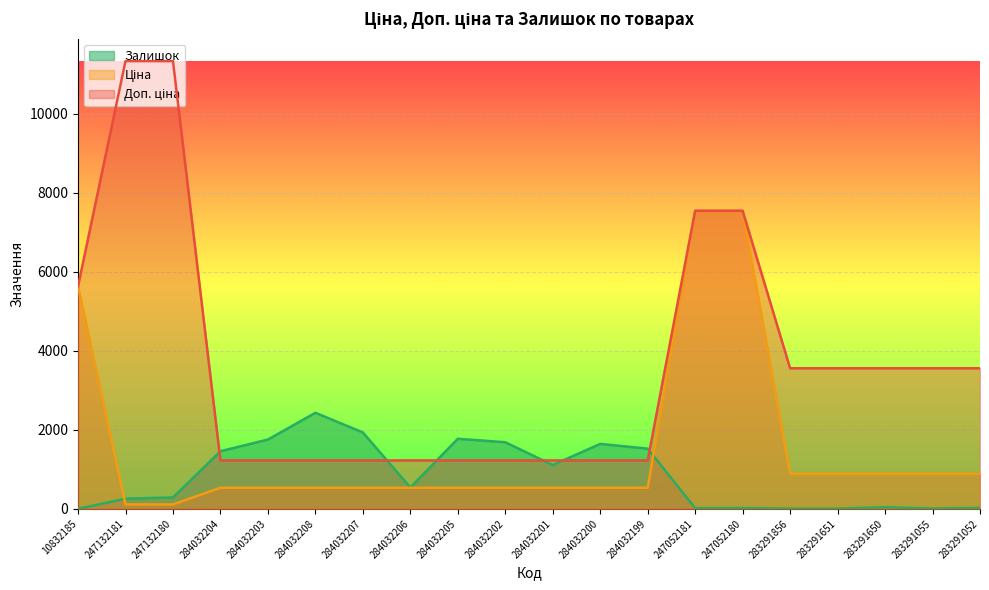

What are all the series names shown in the legend?

Ціна, Доп. ціна, Залишок